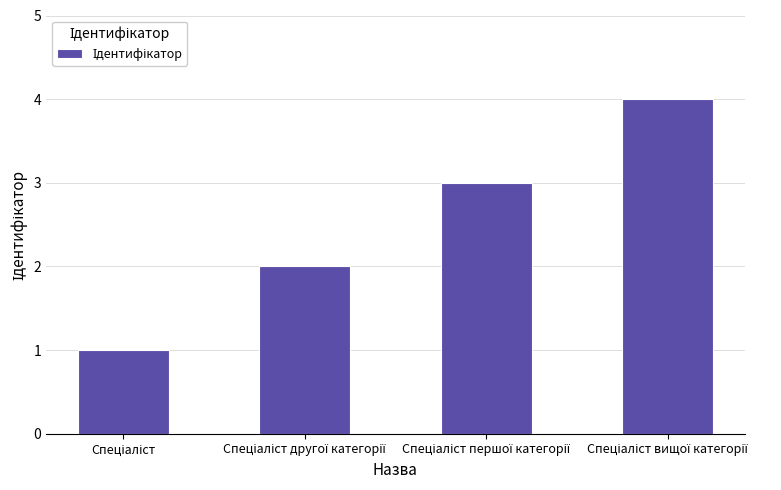

What is the sum of all values?

10